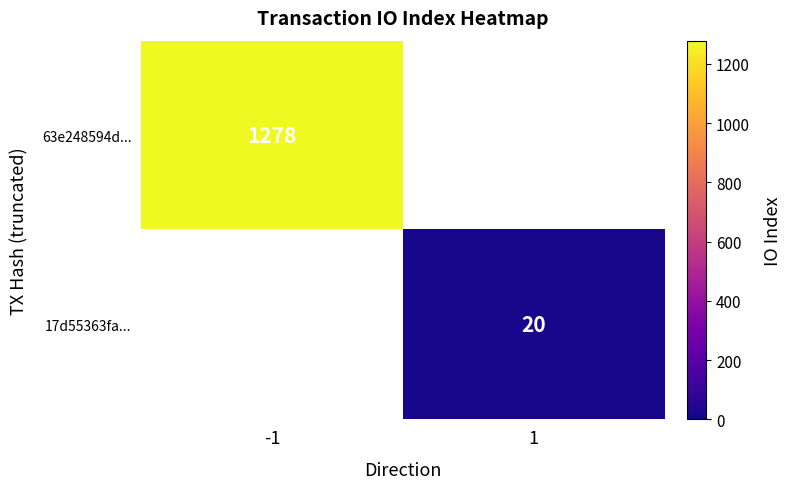

The value of 17d55363fa... at 1 is 20. True or false?

True